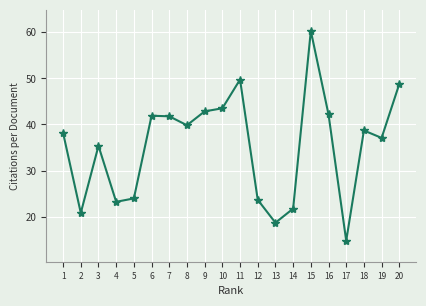

The chart shows a value of 23.6 at 12. True or false?

True